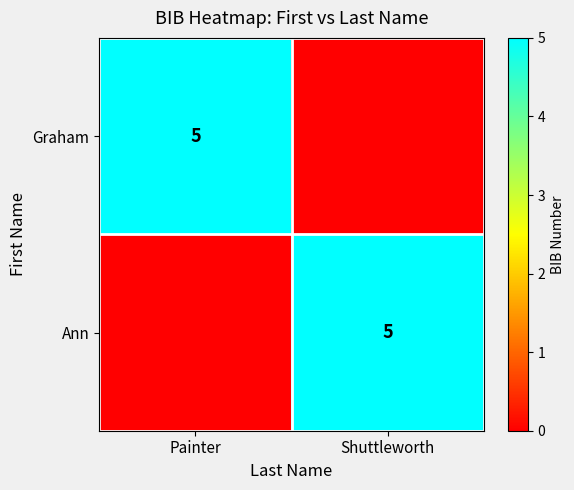

The value of Ann at Shuttleworth is 3. True or false?

False